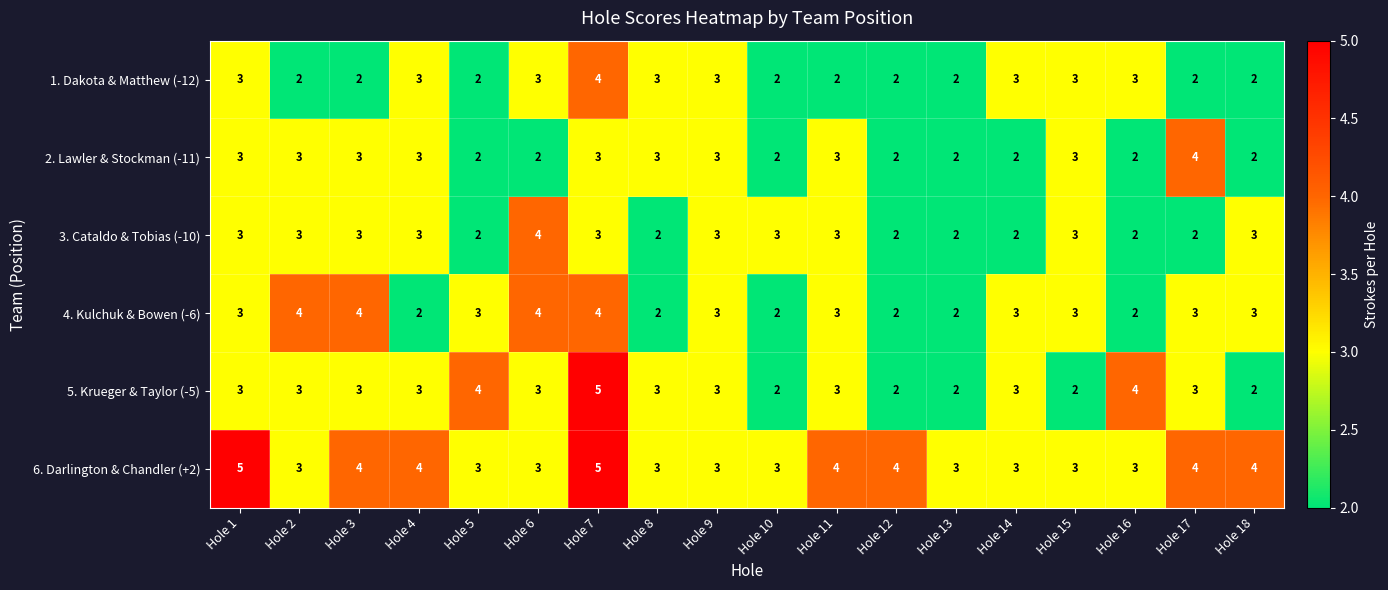

What is the maximum value for 2. Lawler & Stockman (-11)?

4